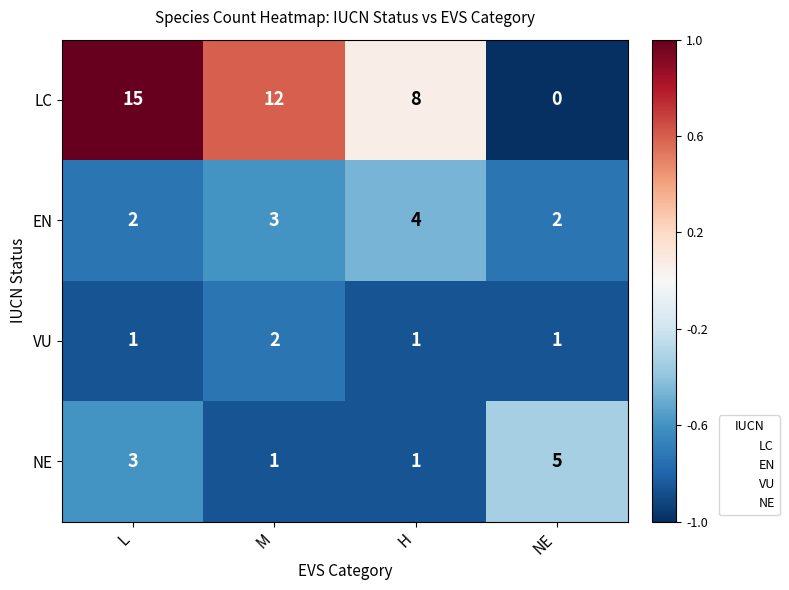

Which label corresponds to the smallest value in the chart?

NE